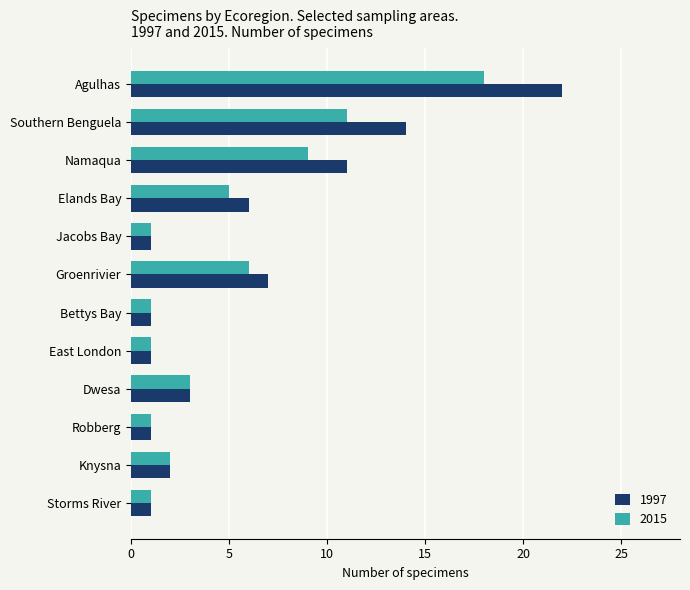

How many data points in 2015 are less than 3?

6